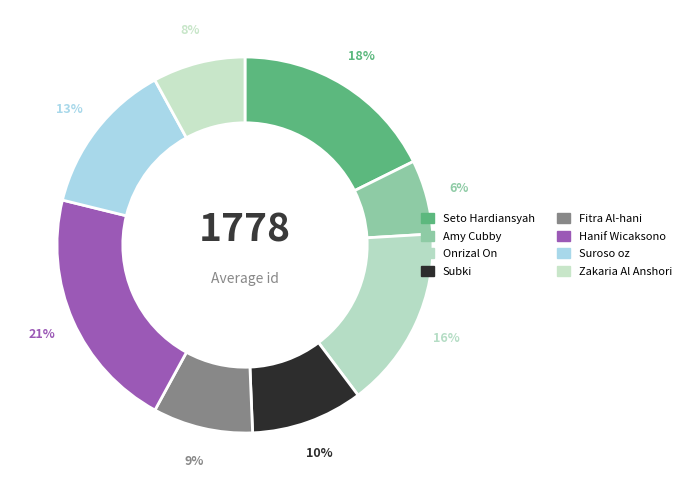

What is the change in value from Seto Hardiansyah to Amy Cubby?

-1604